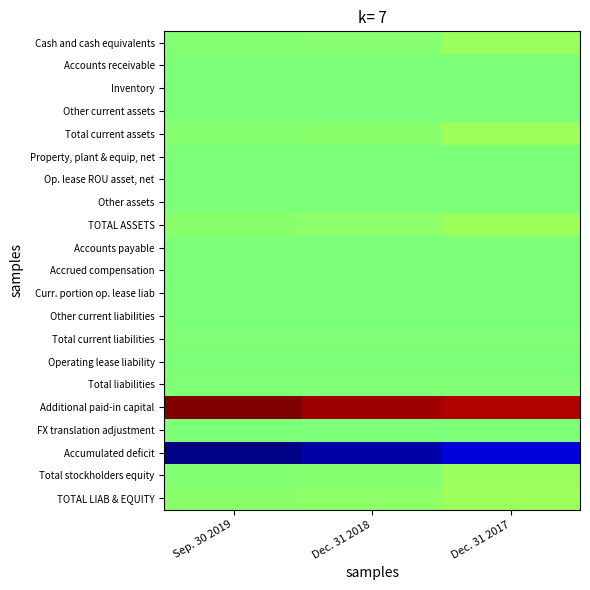

Which has a higher value, Dec. 31 2017 or Sep. 30 2019?

Dec. 31 2017